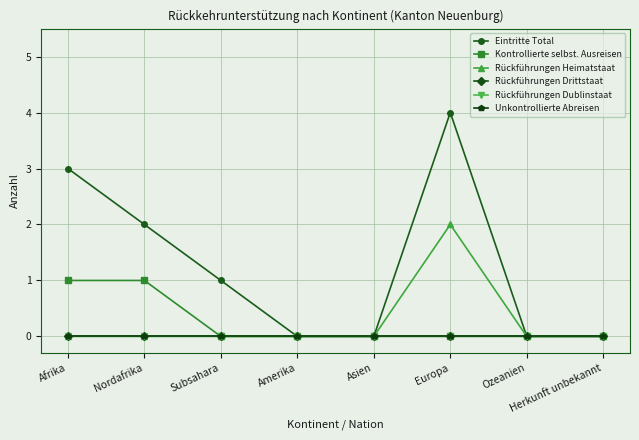

Does the chart have visible grid lines?

Yes